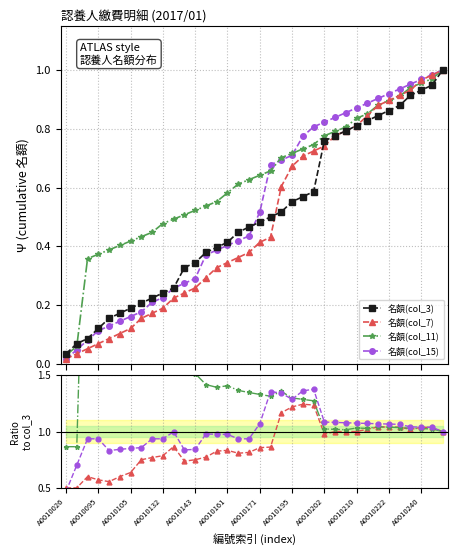

True or false: 名額(col_11) has a value of 2.1 at A0010171.

False